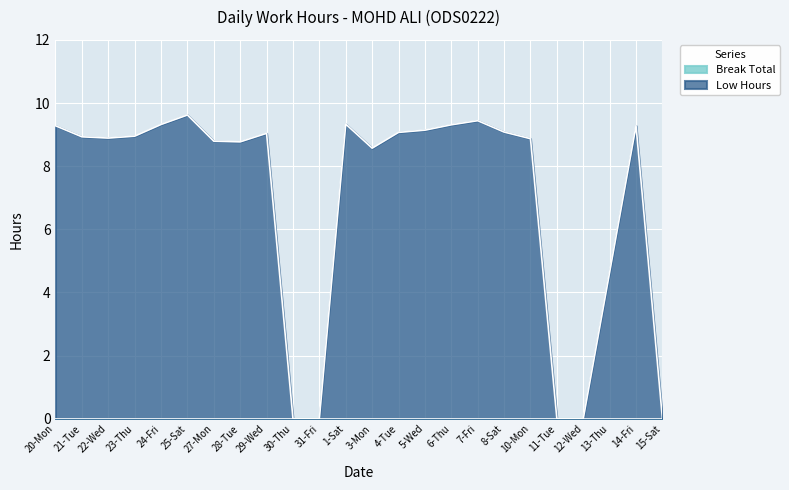

How many series are shown in this chart?

2